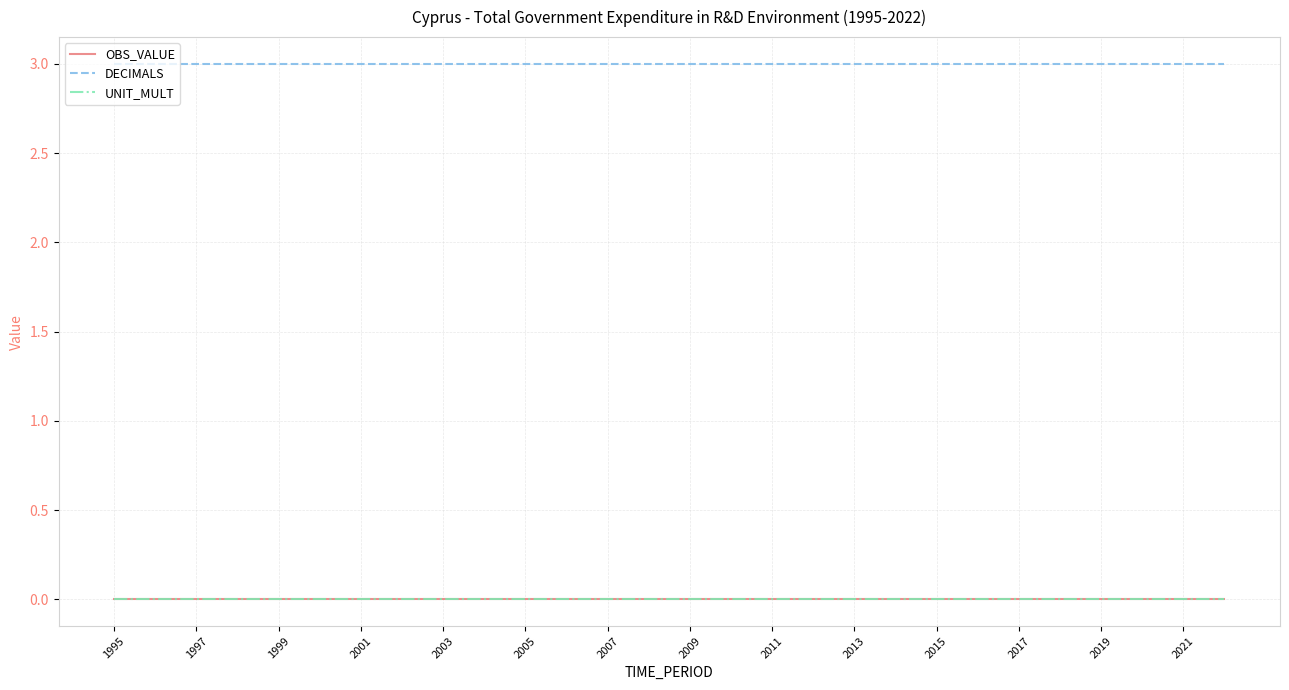

Reading right to left, what are all the values shown in this chart?

OBS_VALUE: 0	0	0	0	0	0	0	0	0	0	0	0	0	0	0	0	0	0	0	0	0	0	0	0	0	0	0	0
DECIMALS: 3	3	3	3	3	3	3	3	3	3	3	3	3	3	3	3	3	3	3	3	3	3	3	3	3	3	3	3
UNIT_MULT: 0	0	0	0	0	0	0	0	0	0	0	0	0	0	0	0	0	0	0	0	0	0	0	0	0	0	0	0